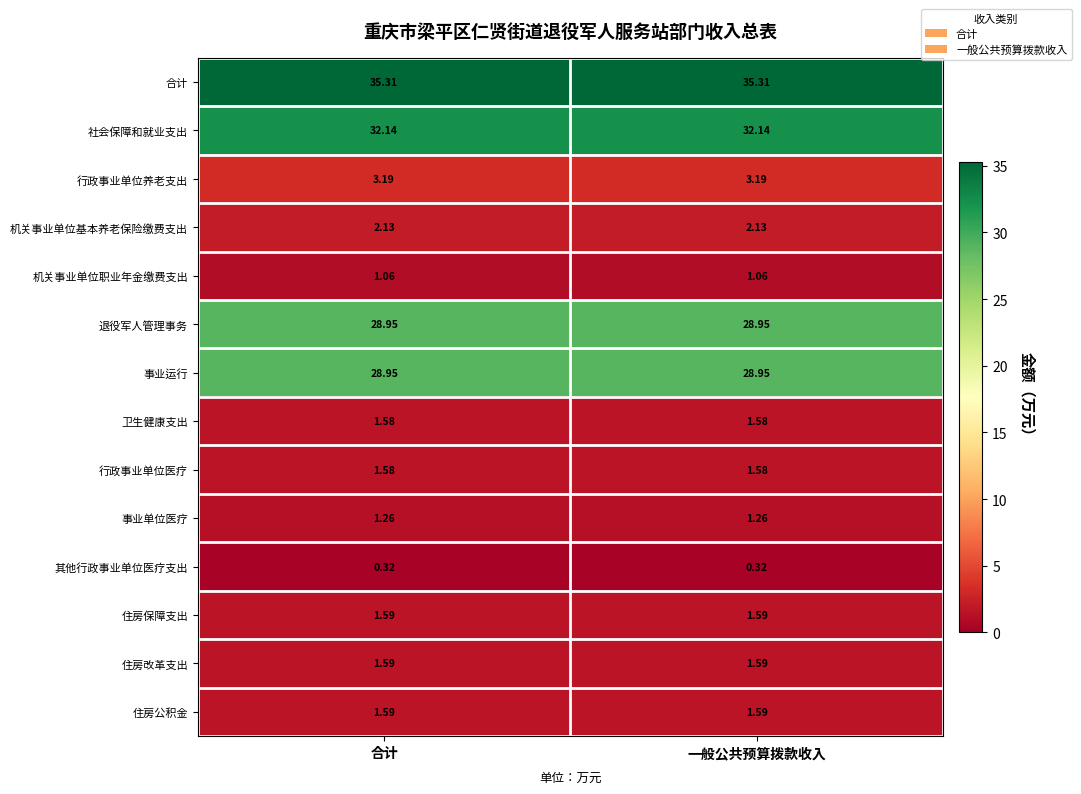

At how many categories does at least one series exceed 32?

2